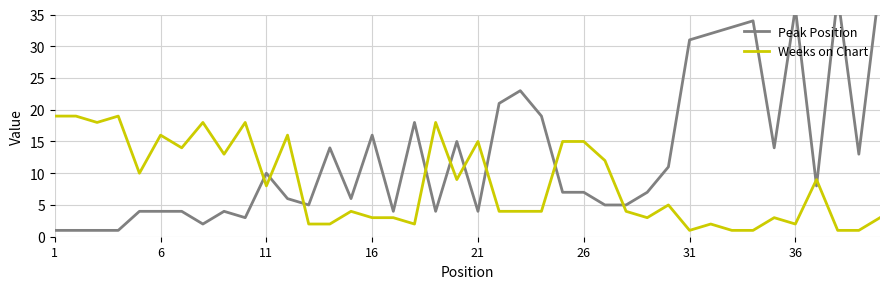

What is the maximum value for Weeks on Chart?

19